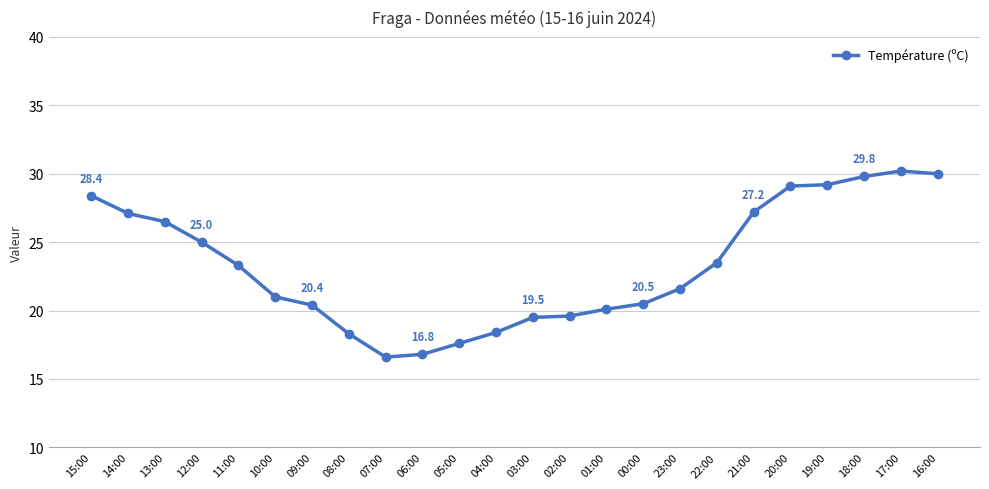

What is the smallest value displayed?

16.6